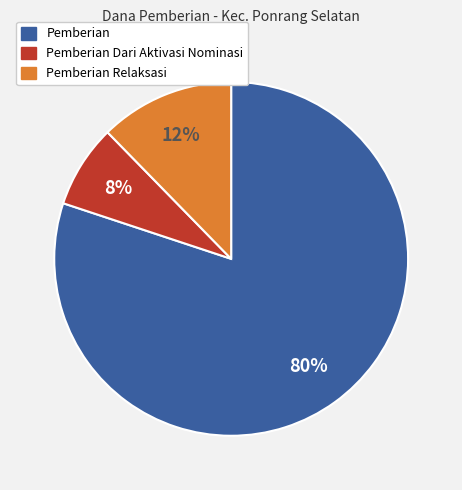

To the nearest percent, what is the difference between the largest and smallest slice percentages?

72%